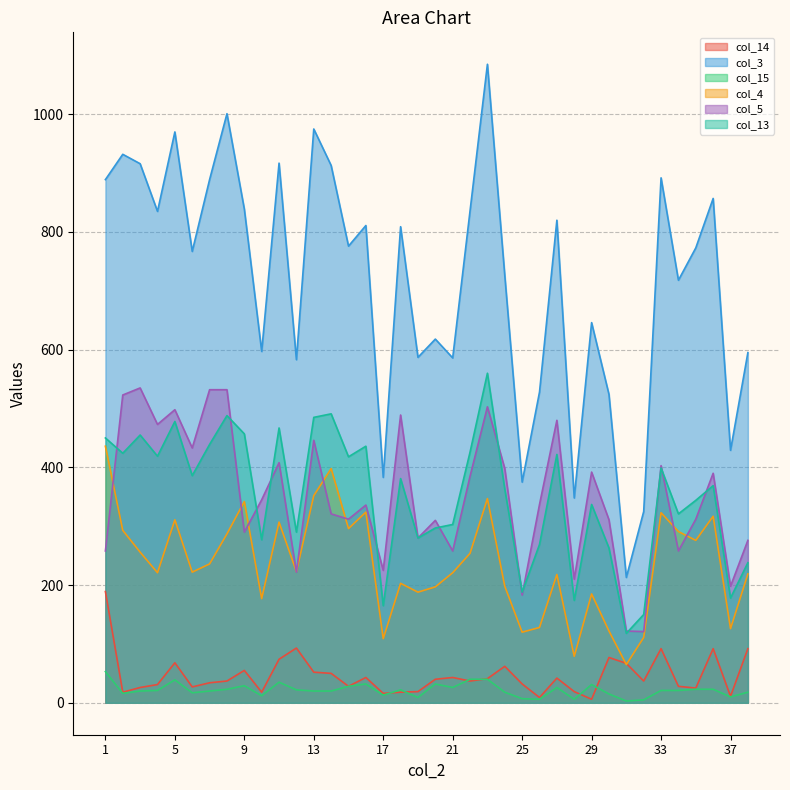

Reading left to right, list all the values displayed in this chart.

col_14: 189	18	26	31	68	27	34	37	55	18	74	93	52	50	28	43	16	18	19	40	43	37	41	62	32	9	42	19	6	77	67	37	92	28	25	92	11	92
col_3: 889	932	916	835	970	767	889	1001	839	597	917	583	975	913	776	811	383	809	587	618	586	836	1085	726	375	528	820	348	646	524	213	325	892	718	773	857	429	595
col_15: 53	16	20	21	39	17	20	23	29	12	35	22	20	20	28	32	13	22	9	32	26	40	40	18	7	6	26	6	31	15	3	5	21	21	23	23	10	18
col_4: 436	293	256	221	311	222	236	287	342	177	307	223	352	398	296	324	109	203	188	197	221	254	347	198	120	128	218	79	185	122	65	111	323	291	276	317	126	219
col_5: 258	523	535	473	498	433	532	532	290	345	408	222	446	321	312	336	225	489	280	310	258	385	503	398	183	337	480	210	392	311	122	121	403	258	312	390	198	276
col_13: 450	424	455	419	478	386	439	488	457	277	467	290	485	491	418	436	165	381	280	297	303	426	560	363	188	269	422	174	337	263	118	150	399	321	344	369	178	238